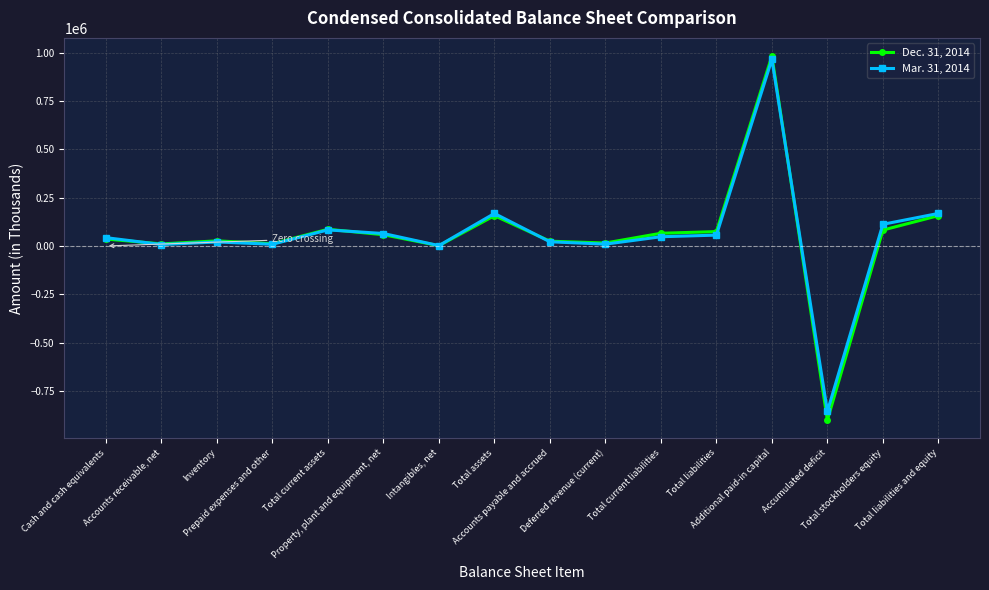

Which series has the widest spread of values?

Dec. 31, 2014